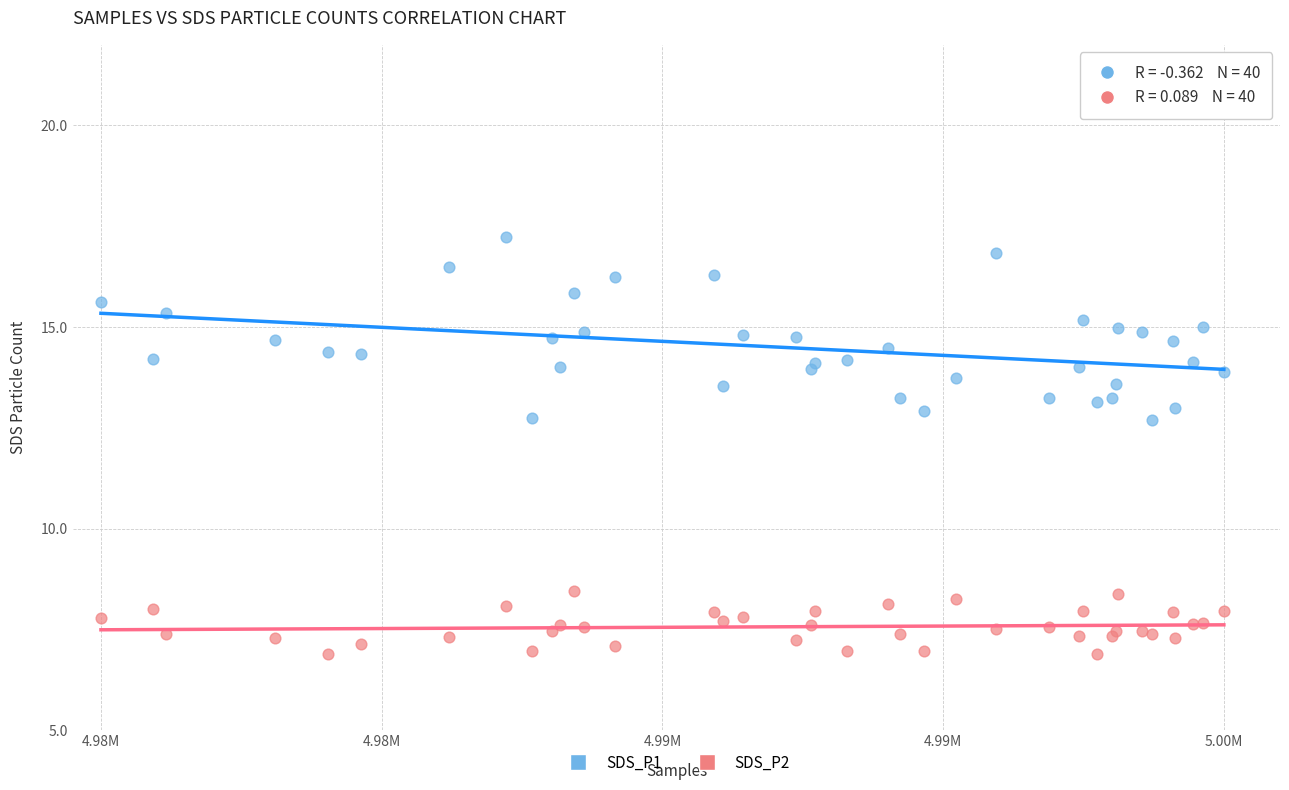

Which series contains the lowest Y value?

SDS_P2